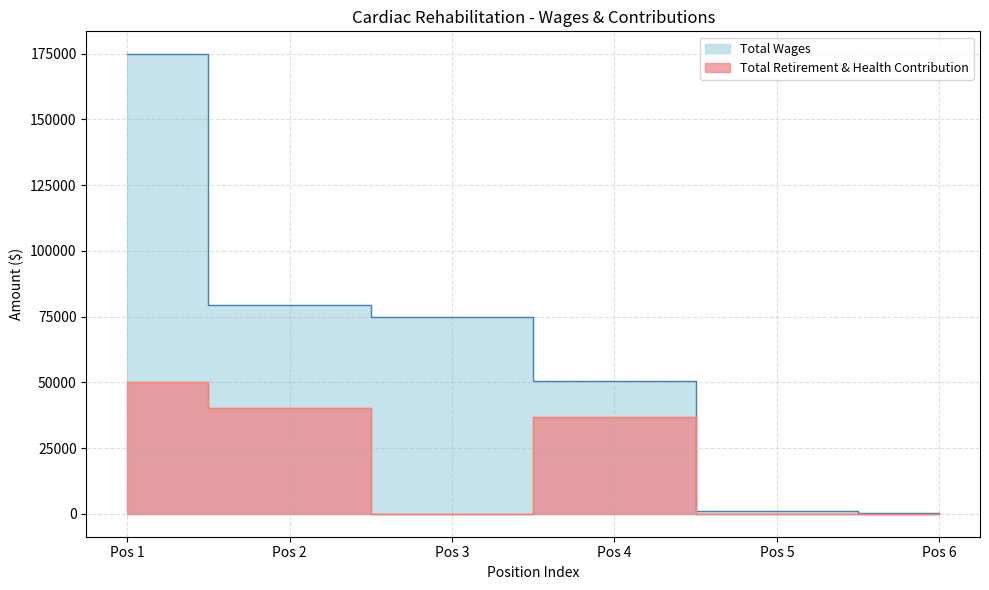

What is the greatest value displayed?

174707